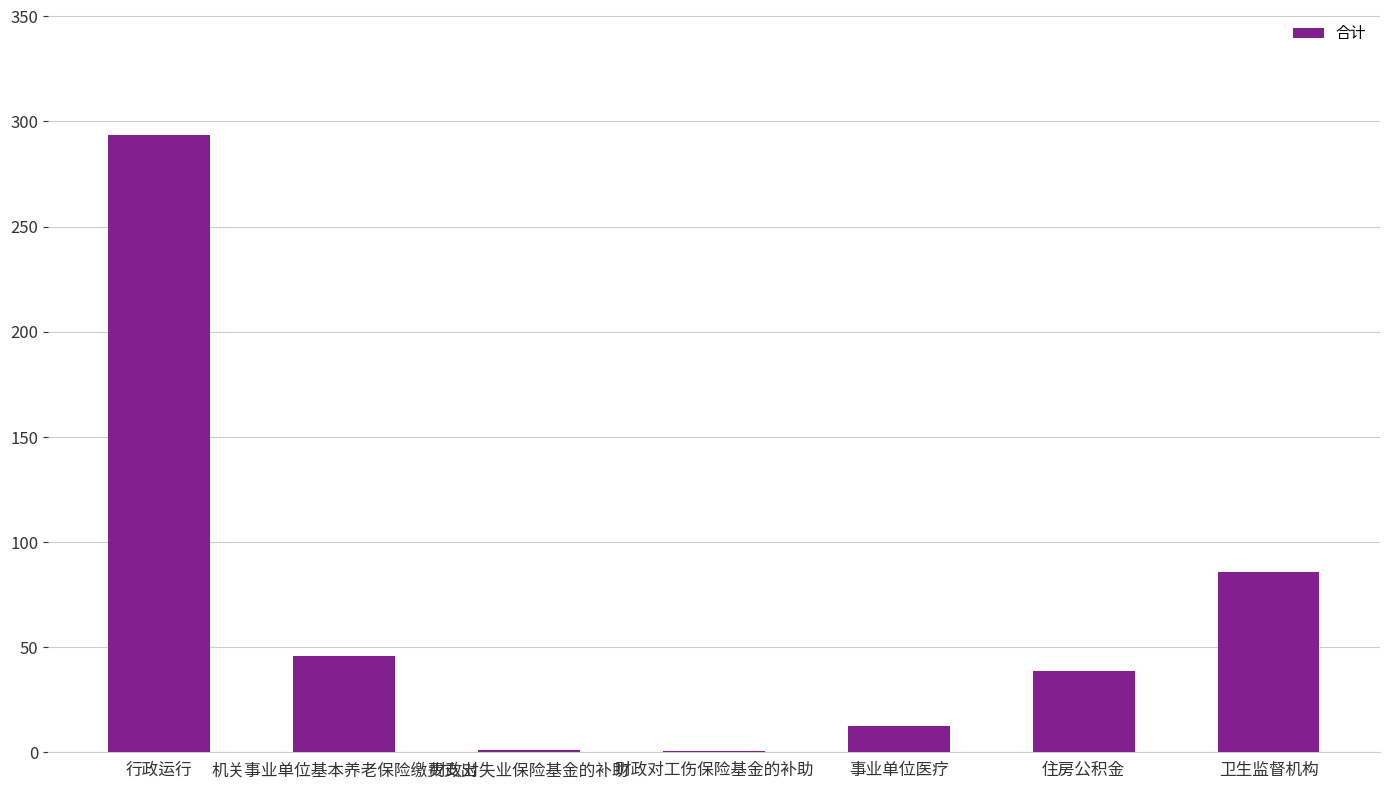

Where is the data nearest to the value 147?

卫生监督机构